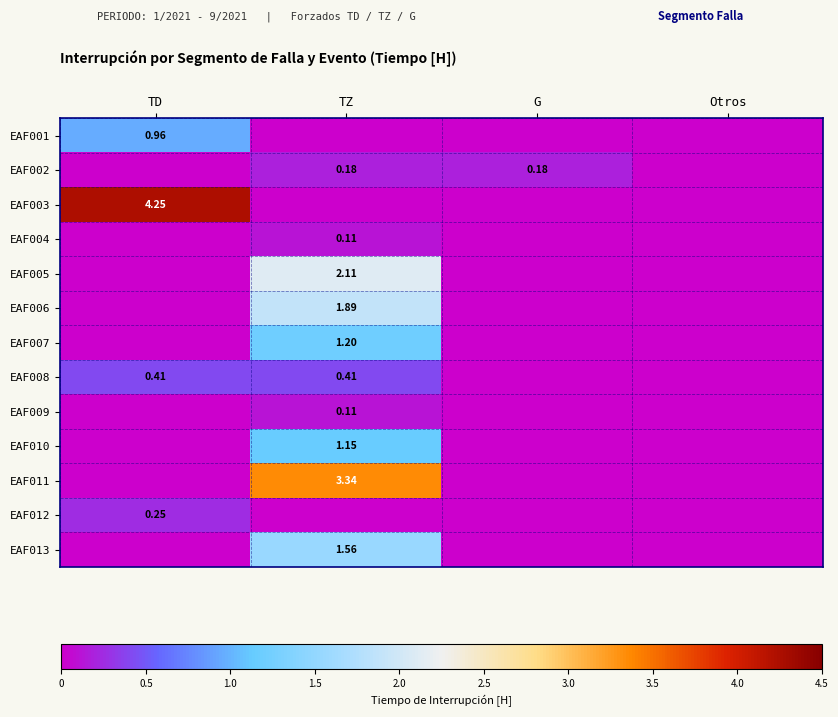

Which series has the widest spread of values?

EAF003